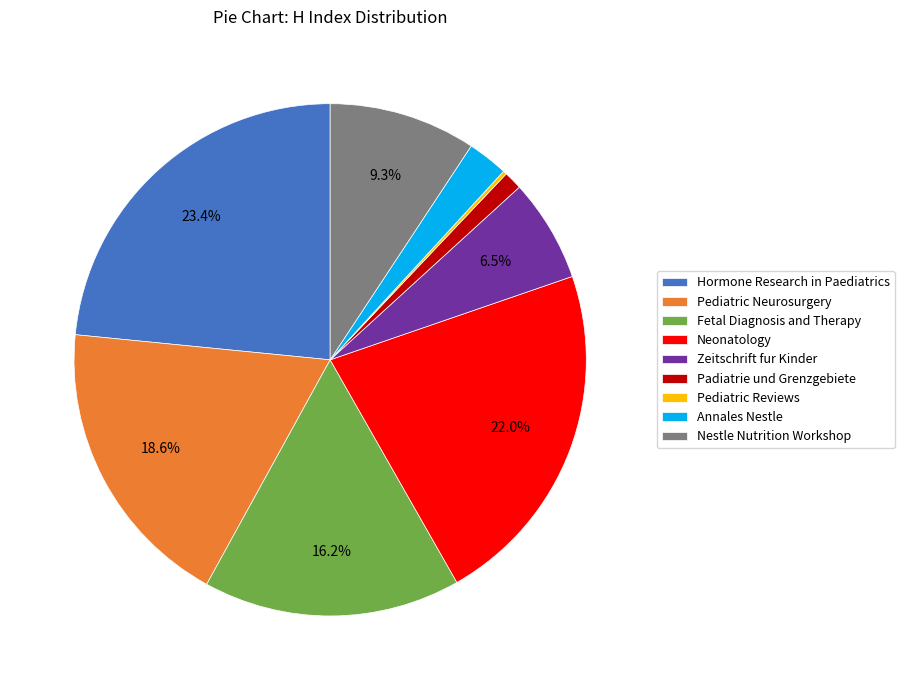

Which category has the biggest portion of the pie?

Hormone Research in Paediatrics